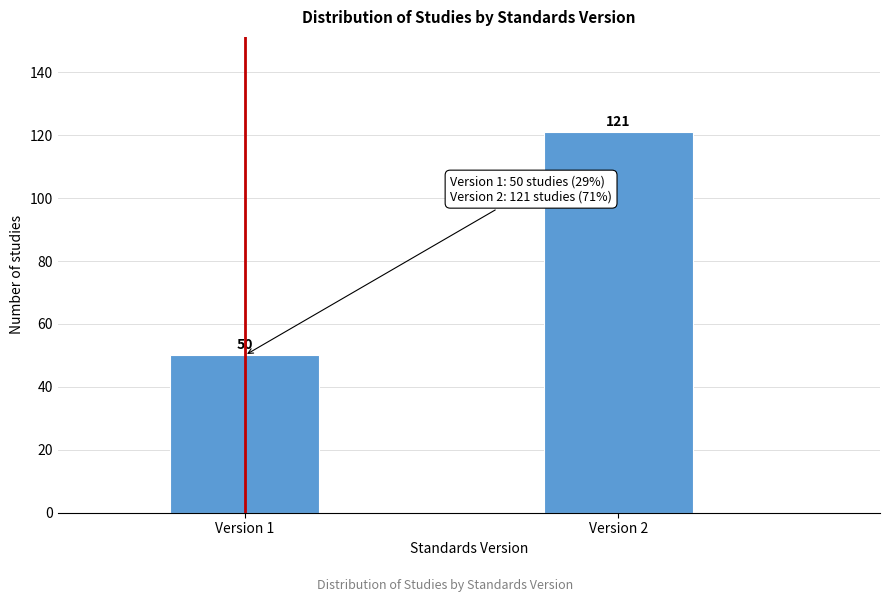

Reading left to right, list all the values displayed in this chart.

50	121